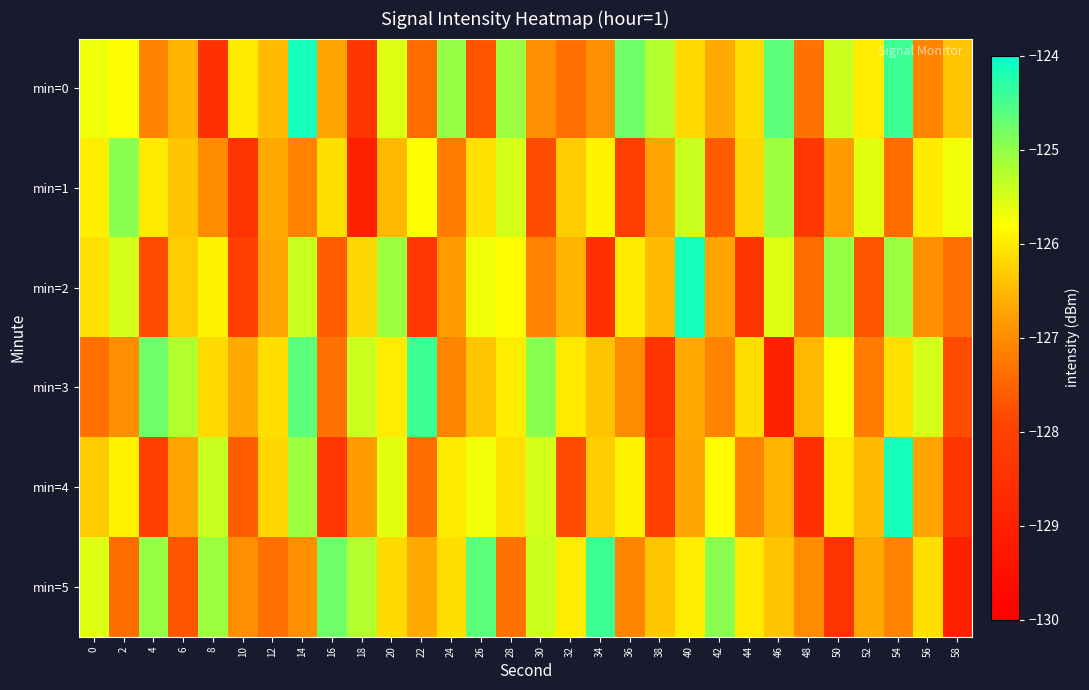

Reading left to right, list all the values displayed in this chart.

min=0: 0=-125.7	2=-125.8	4=-127.1	6=-126.5	8=-128.5	10=-126.0	12=-126.5	14=-124.2	16=-126.7	18=-128.4	20=-125.5	22=-127.4	24=-125.0	26=-127.7	28=-125.1	30=-127.0	32=-127.4	34=-127.0	36=-124.8	38=-125.2	40=-126.2	42=-126.7	44=-126.1	46=-124.6	48=-127.3	50=-125.4	52=-126.0	54=-124.4	56=-127.1	58=-126.4
min=1: 0=-126.0	2=-125.0	4=-126.0	6=-126.4	8=-127.0	10=-128.4	12=-126.6	14=-127.1	16=-126.1	18=-129.0	20=-126.5	22=-125.8	24=-127.2	26=-126.1	28=-125.5	30=-127.8	32=-126.3	34=-125.9	36=-128.1	38=-126.7	40=-125.4	42=-127.6	44=-126.2	46=-125.1	48=-128.3	50=-126.8	52=-125.6	54=-127.4	56=-126.0	58=-125.7
min=2: 0=-126.1	2=-125.5	4=-127.8	6=-126.3	8=-125.9	10=-128.1	12=-126.7	14=-125.4	16=-127.6	18=-126.2	20=-125.1	22=-128.3	24=-126.8	26=-125.7	28=-125.8	30=-127.1	32=-126.5	34=-128.5	36=-126.0	38=-126.5	40=-124.2	42=-126.7	44=-128.4	46=-125.5	48=-127.4	50=-125.0	52=-127.7	54=-125.1	56=-127.0	58=-127.4
min=3: 0=-127.4	2=-127.0	4=-124.8	6=-125.2	8=-126.2	10=-126.7	12=-126.1	14=-124.6	16=-127.3	18=-125.4	20=-126.0	22=-124.4	24=-127.1	26=-126.4	28=-126.0	30=-125.0	32=-126.0	34=-126.4	36=-127.0	38=-128.4	40=-126.6	42=-127.1	44=-126.1	46=-129.0	48=-126.5	50=-125.8	52=-127.2	54=-126.1	56=-125.5	58=-127.8
min=4: 0=-126.3	2=-125.9	4=-128.1	6=-126.7	8=-125.4	10=-127.6	12=-126.2	14=-125.1	16=-128.3	18=-126.8	20=-125.6	22=-127.4	24=-126.0	26=-125.7	28=-126.1	30=-125.5	32=-127.8	34=-126.3	36=-125.9	38=-128.1	40=-126.7	42=-125.8	44=-127.1	46=-126.5	48=-128.5	50=-126.0	52=-126.5	54=-124.2	56=-126.7	58=-128.4
min=5: 0=-125.5	2=-127.4	4=-125.0	6=-127.7	8=-125.1	10=-127.0	12=-127.4	14=-127.0	16=-124.8	18=-125.2	20=-126.2	22=-126.7	24=-126.1	26=-124.6	28=-127.3	30=-125.4	32=-126.0	34=-124.4	36=-127.1	38=-126.4	40=-126.0	42=-125.0	44=-126.0	46=-126.4	48=-127.0	50=-128.4	52=-126.6	54=-127.1	56=-126.1	58=-129.0